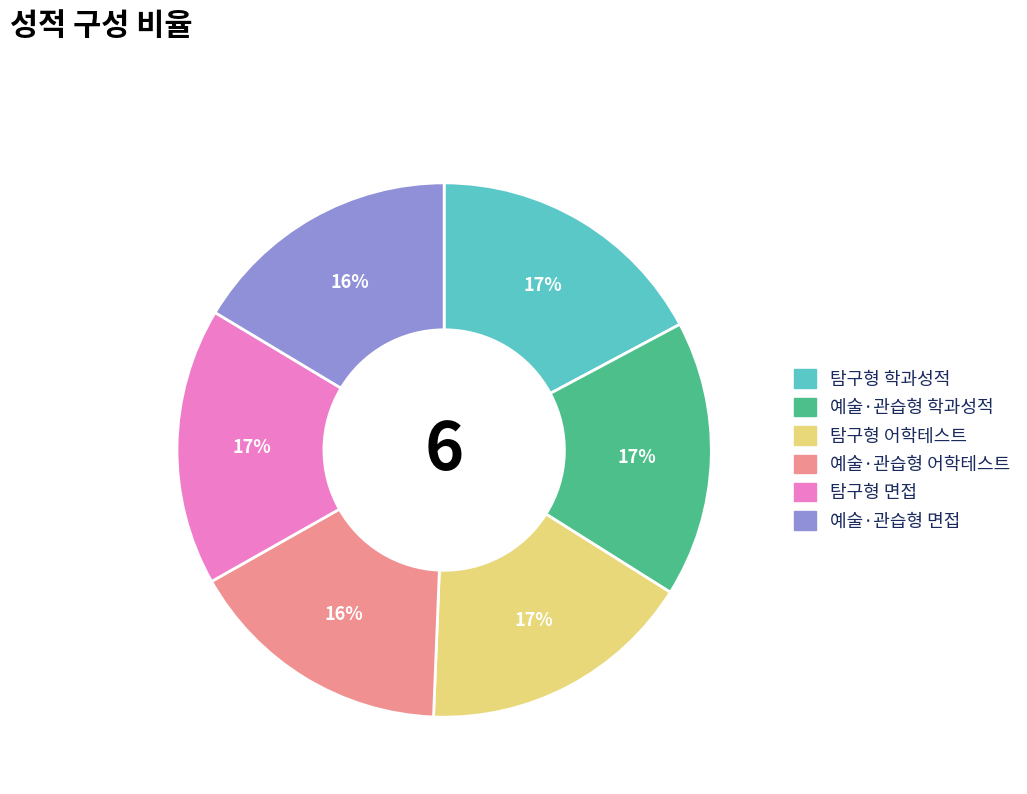

Is there any slice that represents more than half of the pie?

No